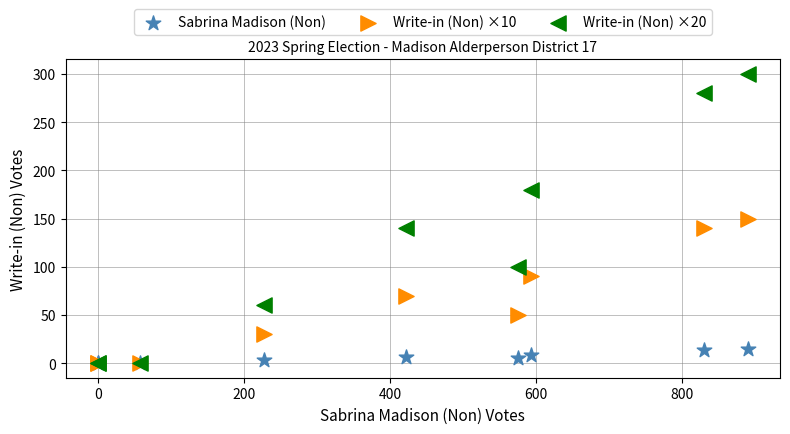

What are all the series names shown in the legend?

Sabrina Madison (Non), Write-in (Non) ×10, Write-in (Non) ×20